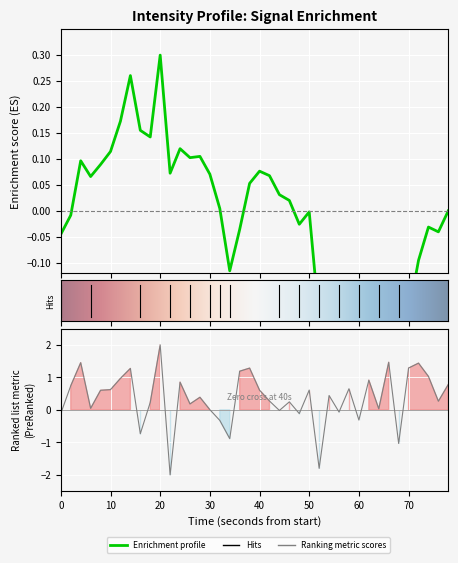

How many values are below zero?

11